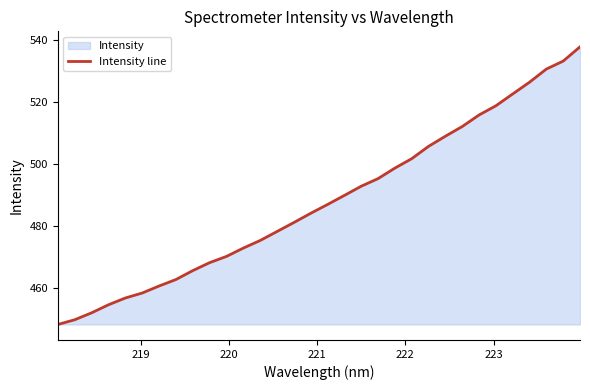

What is the smallest value displayed?

448.4